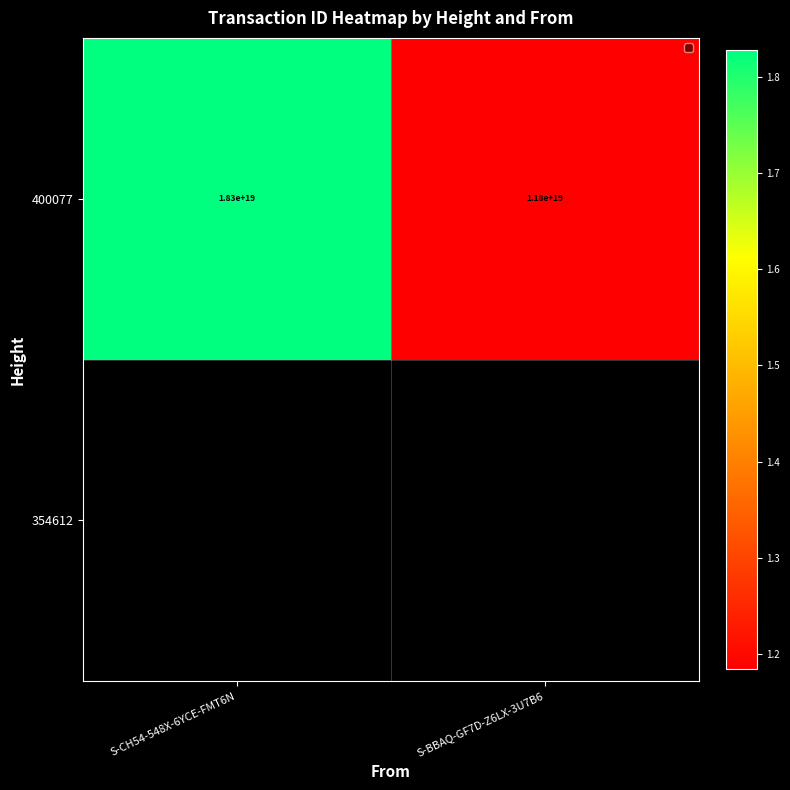

What is the approximate value at S-BBAQ-GF7D-Z6LX-3U7B6, to the nearest 10?

11839183698523960320